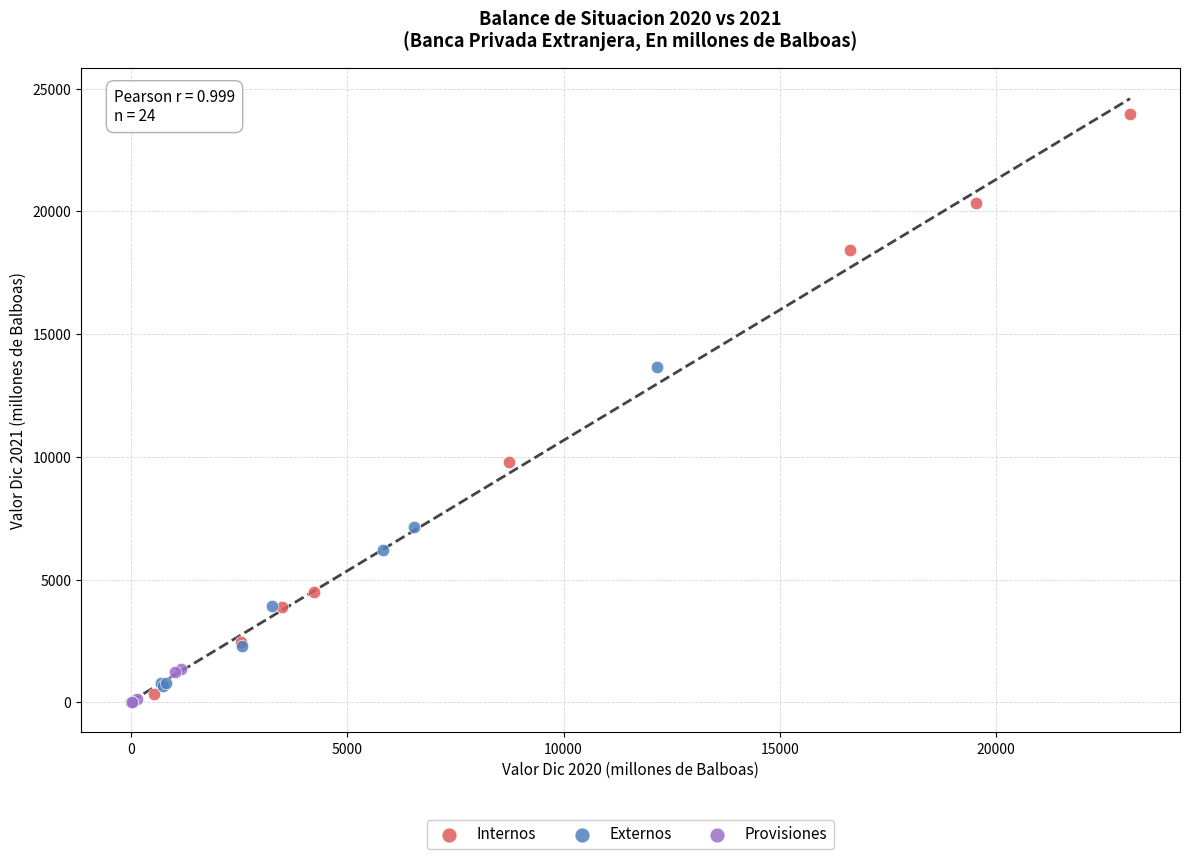

Which series has the largest Y range (max minus min)?

Internos